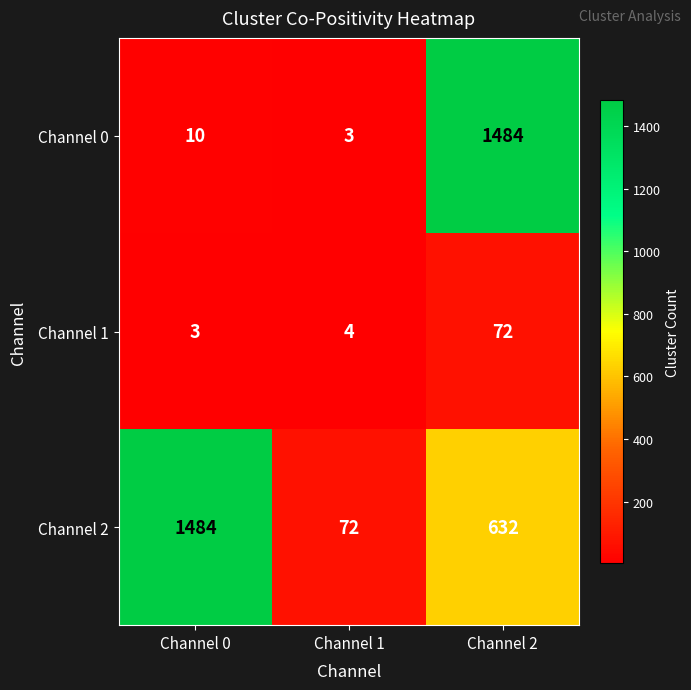

Is it true that Channel 1 equals 32 at Channel 2?

False